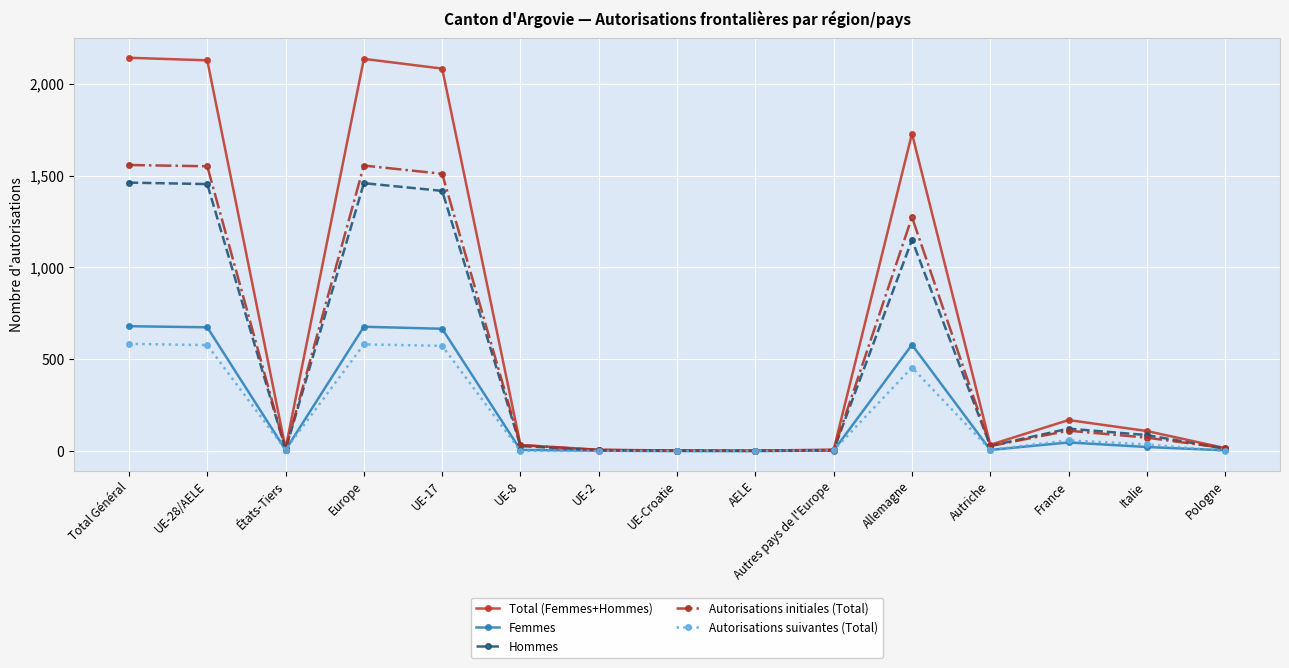

What is the minimum value for Autorisations initiales (Total)?

1